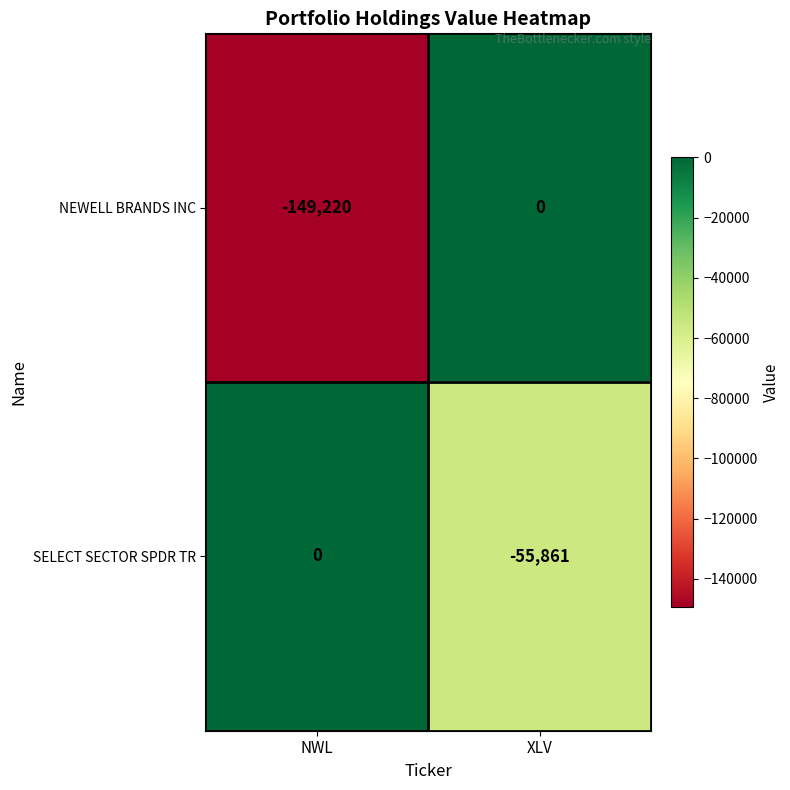

At which category does the chart reach its minimum across all series?

NWL